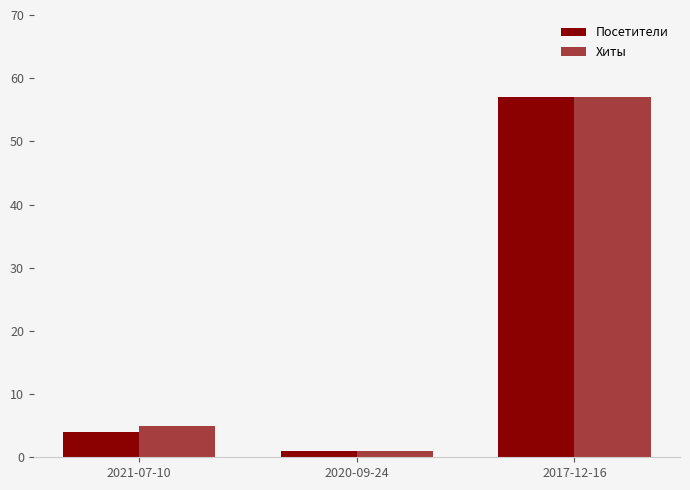

Which category has the lowest value in the Посетители series?

2020-09-24